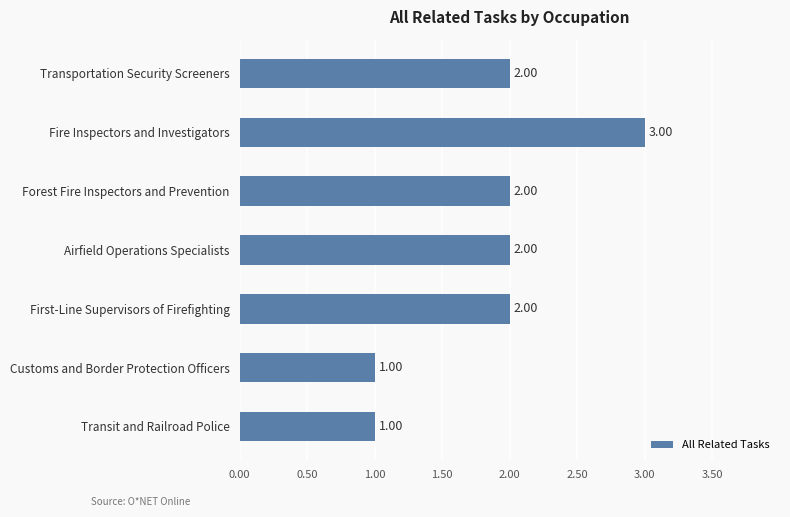

What is the minimum value shown in the chart?

1